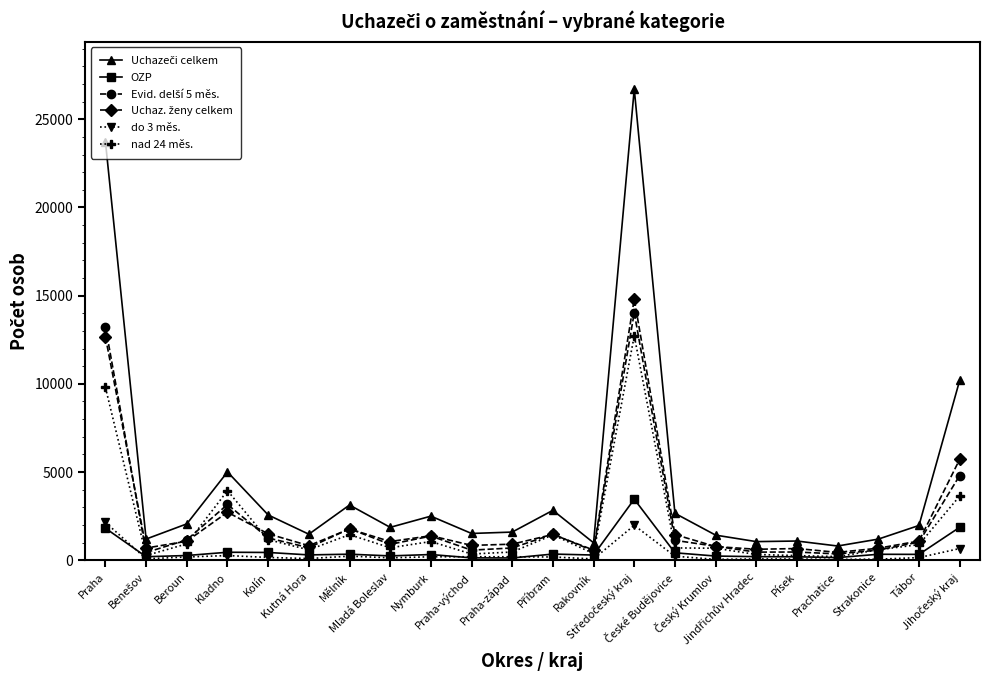

What is the maximum value shown in the chart?

26720